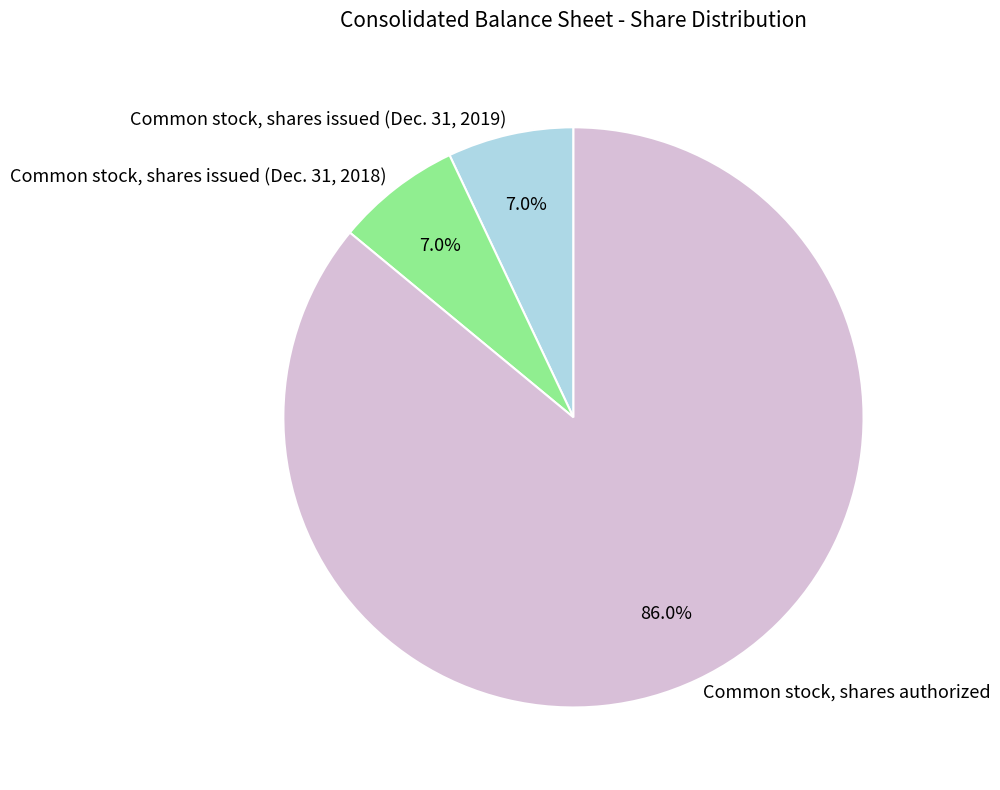

Count the number of slices in the pie.

3